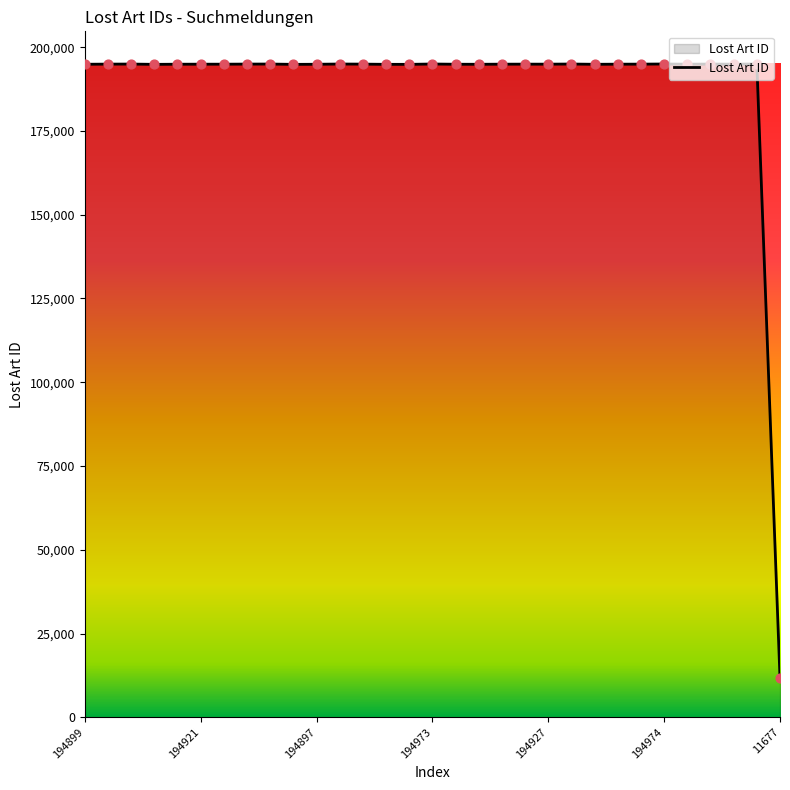

What is the difference between the maximum and minimum values?

183298